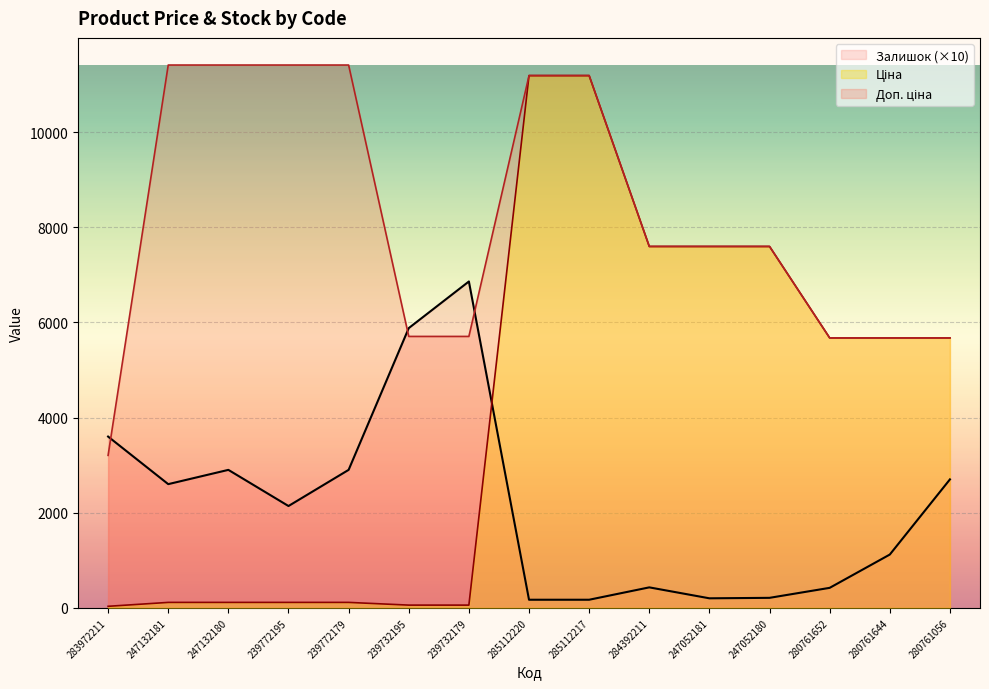

What is the sum of the Доп. ціна values at 247132181 and 280761056?

17083.8